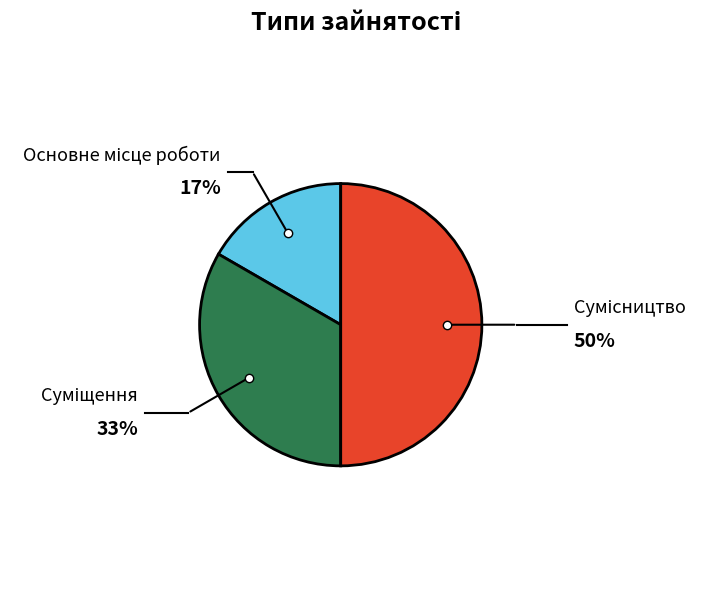

Count the number of slices in the pie.

3